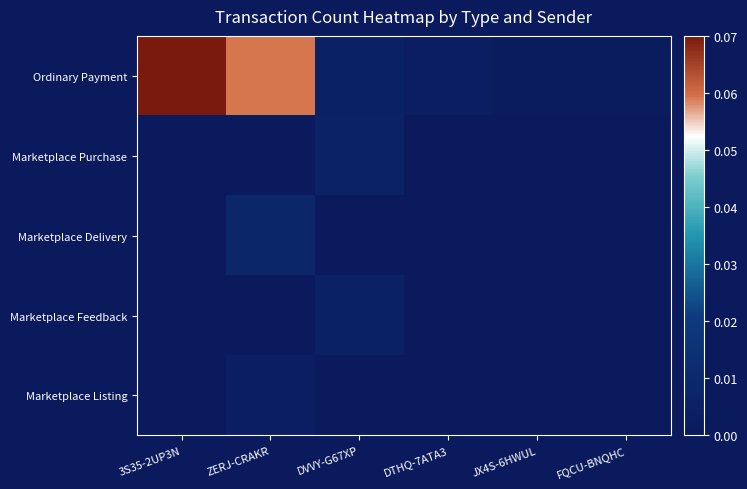

At which category is the sum across all series the highest?

3S35-2UP3N